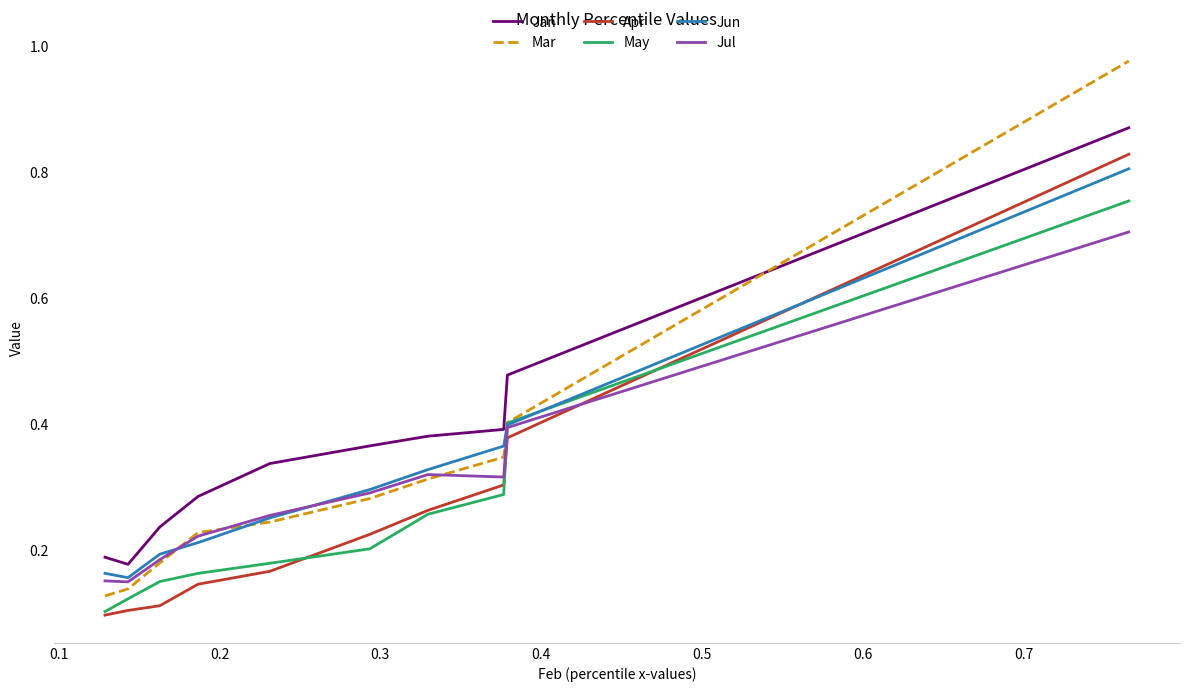

True or false: Jan has more than 2 points higher than both neighbors.

False